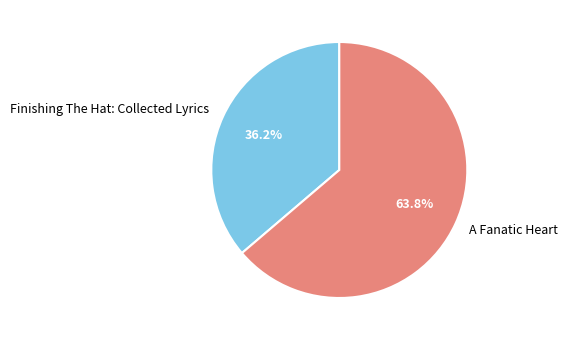

How many segments does this pie chart have?

2